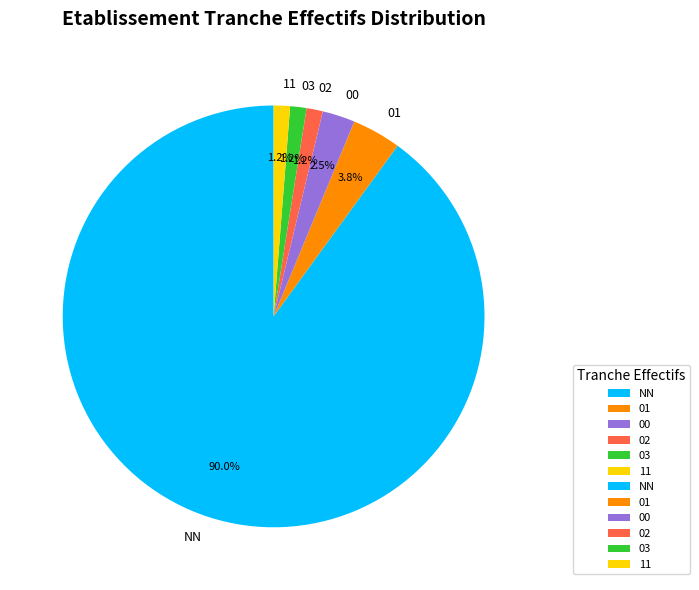

What is the ratio of the value at 03 to the value at 00?

0.5